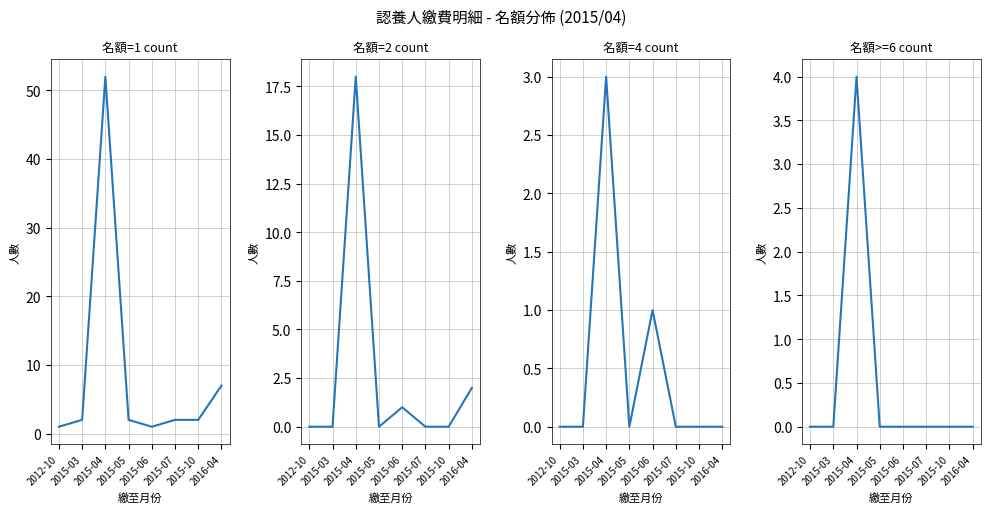

At which label is 名額=2 count closest to 9?

2016-04